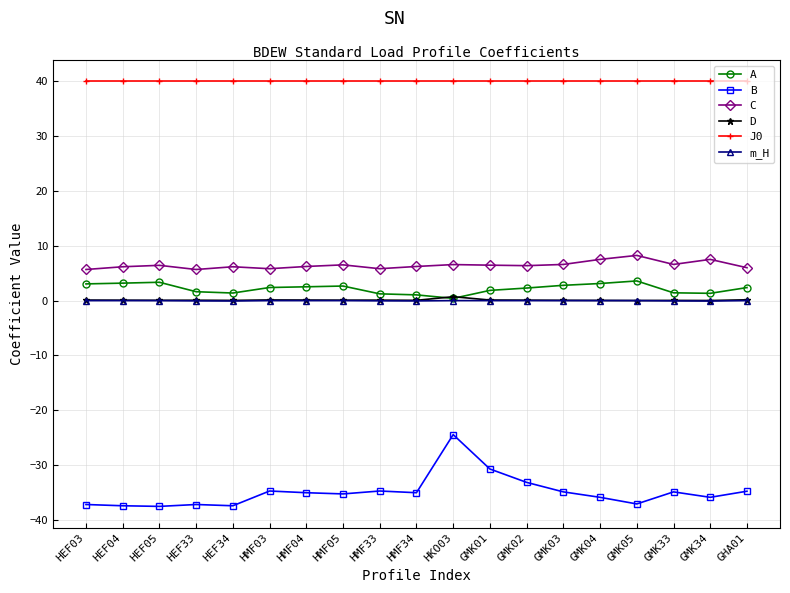

Count the number of data series in this chart.

6